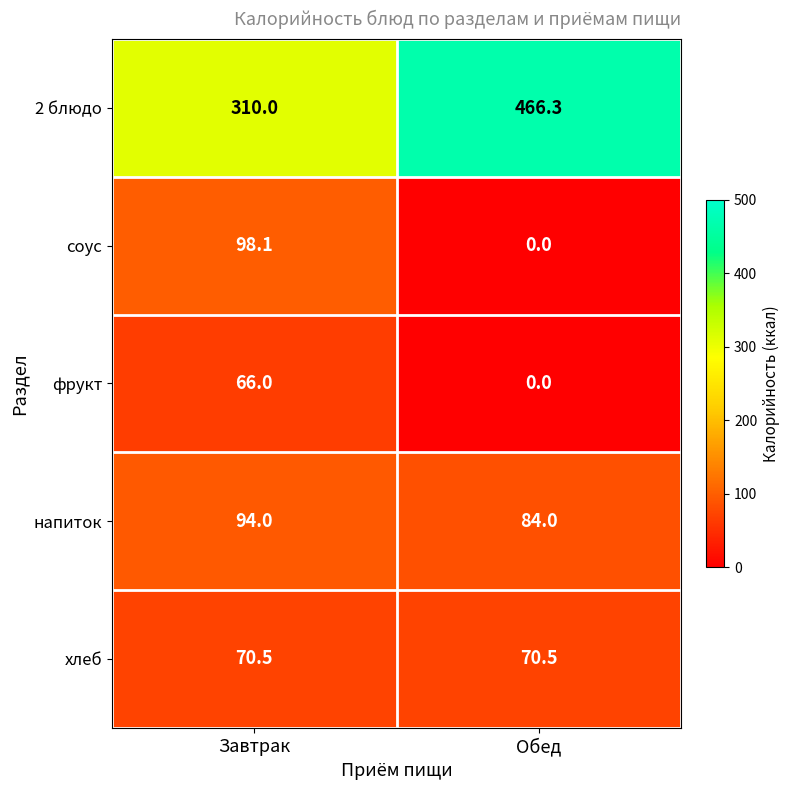

Reading left to right, what are all the values shown in this chart?

2 блюдо: 310.0	466.3
соус: 98.1	0.0
фрукт: 66.0	0.0
напиток: 94.0	84.0
хлеб: 70.5	70.5